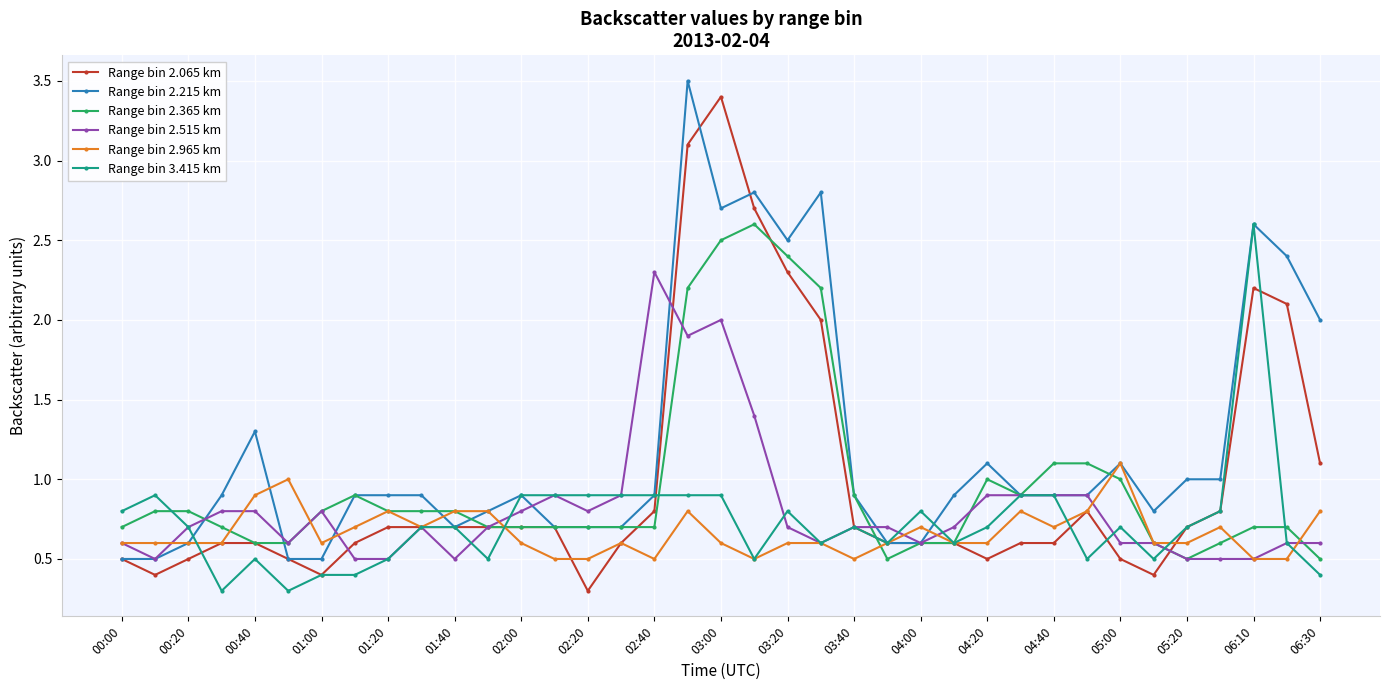

What is the value of the Range bin 3.415 km point at the 29th from the left?

0.9